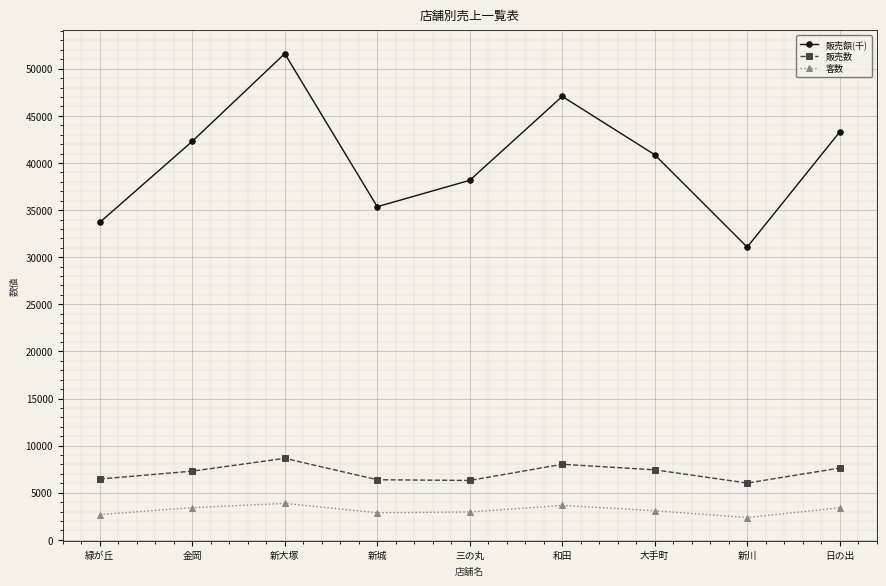

At which category does 客数 reach its first local peak?

新大塚